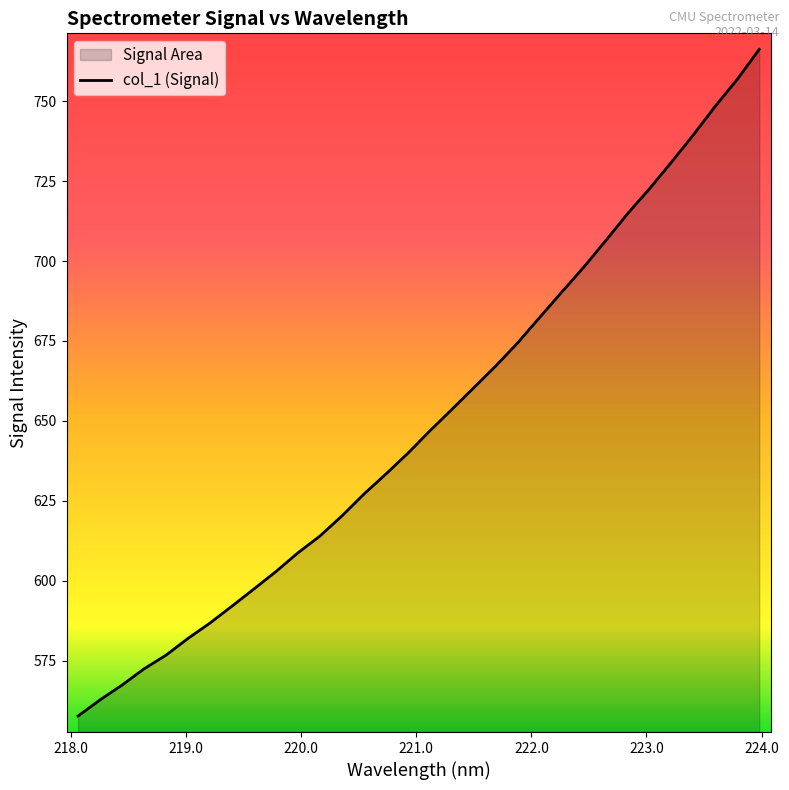

True or false: there are more than 1 points higher than both neighbors.

False